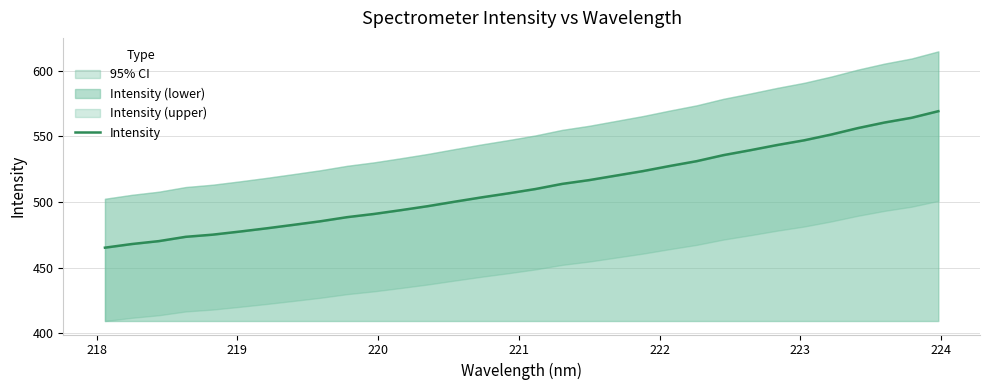

What is the smallest value displayed?

465.3